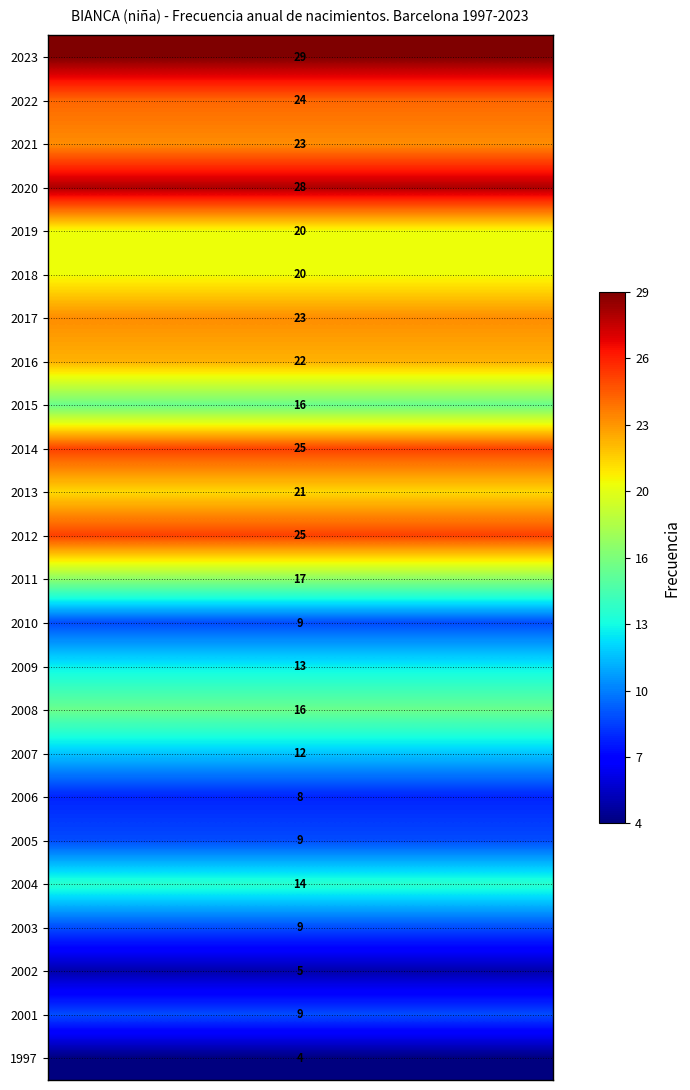

What is the sum of all values?

401